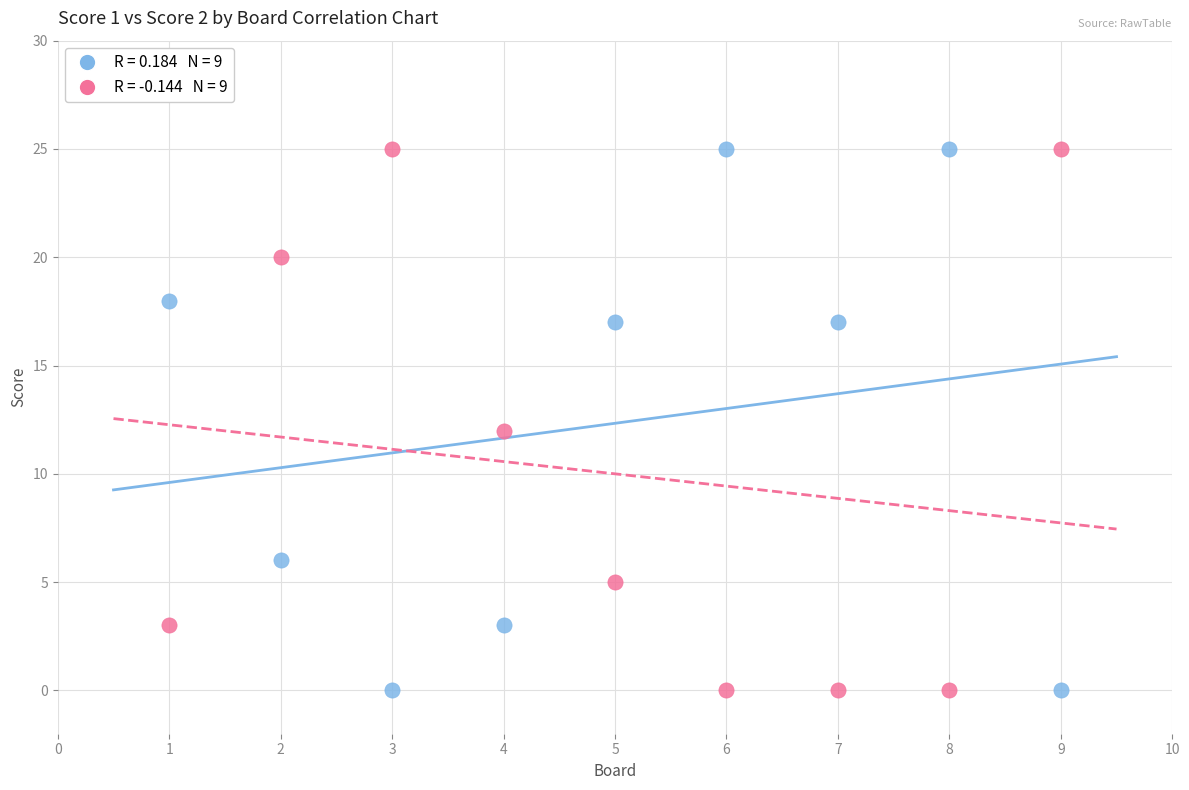

Across all data points, what is the range of Y values (max minus min)?

25